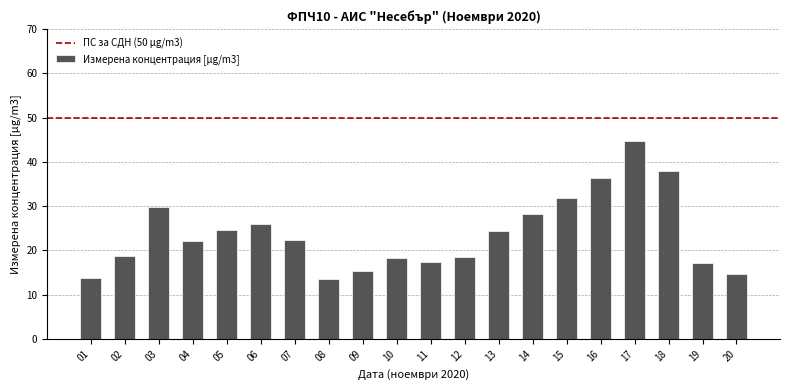

What is the maximum value shown in the chart?

44.8